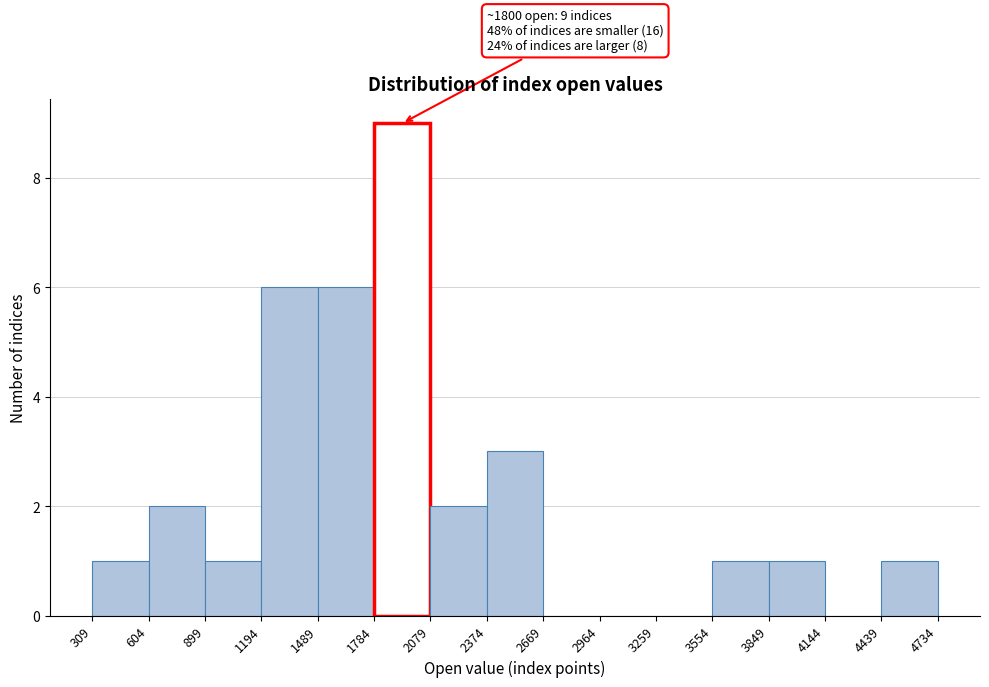

Over which range of the x-axis is the bar tallest?

1784 to 2079